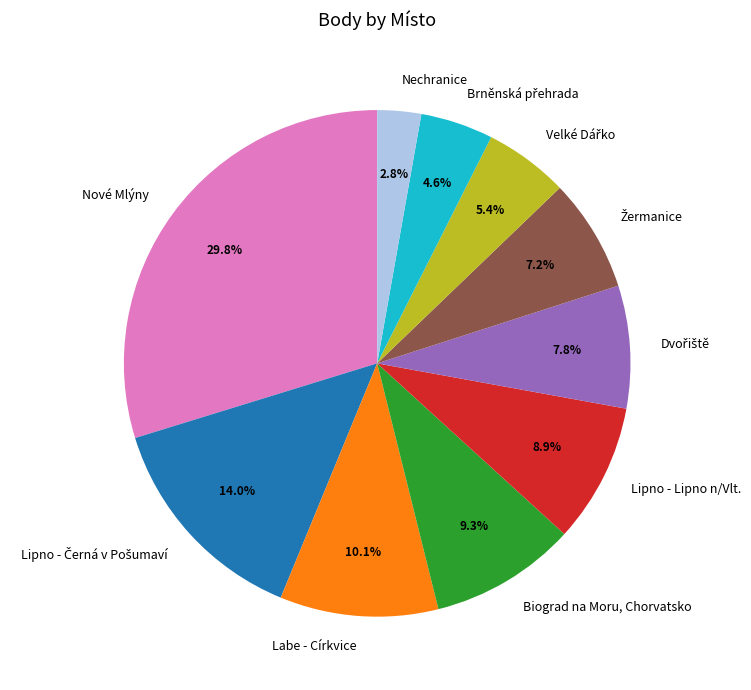

Count the number of slices in the pie.

10